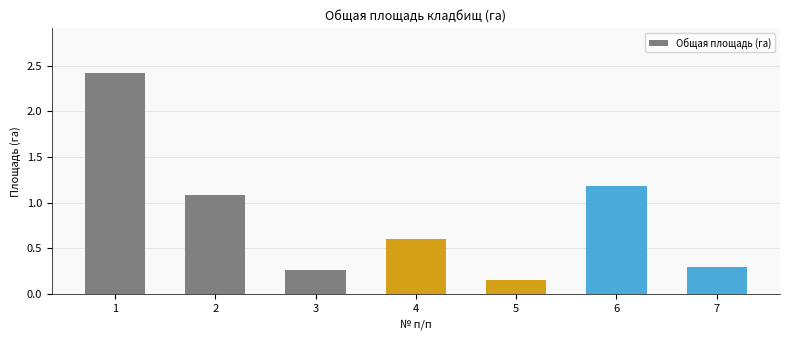

Approximately how many times larger is the value at 5 compared to 2?

0.1